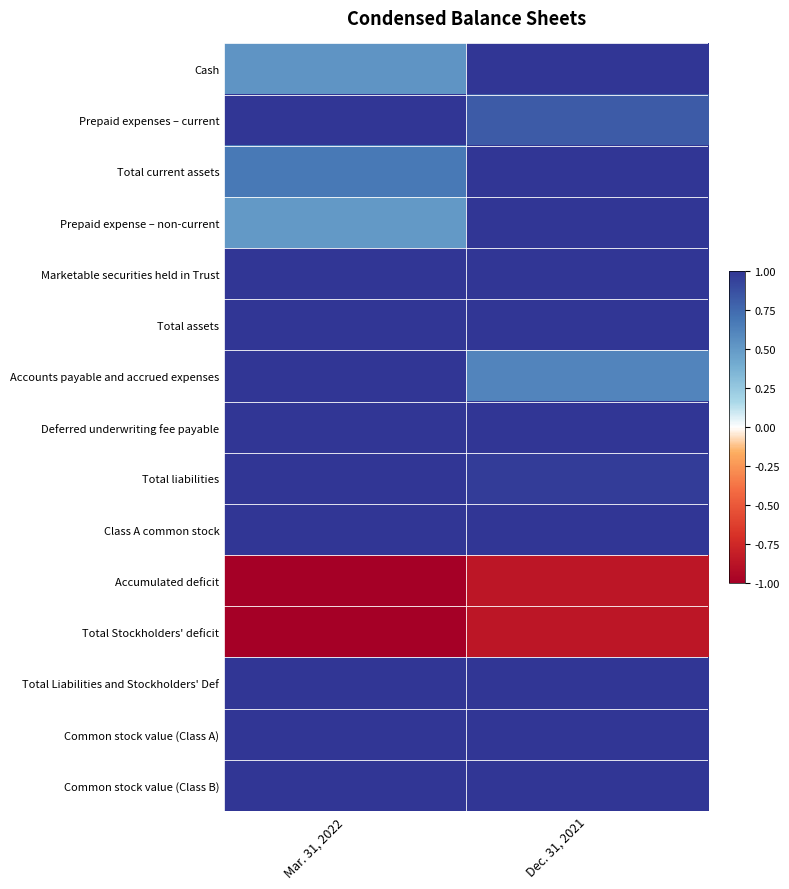

Between Dec. 31, 2021 and Mar. 31, 2022, which is larger?

Dec. 31, 2021